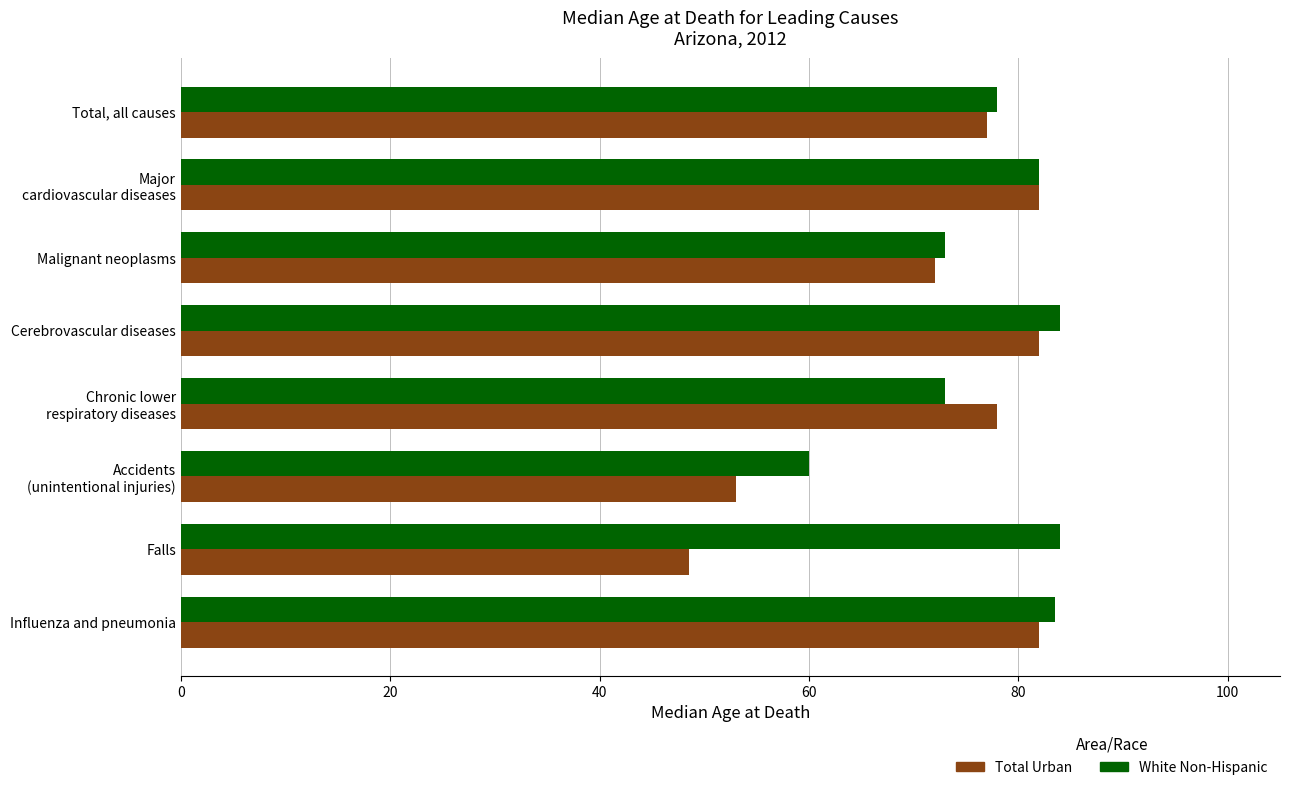

What is the sum of all White Non-Hispanic values?

617.5